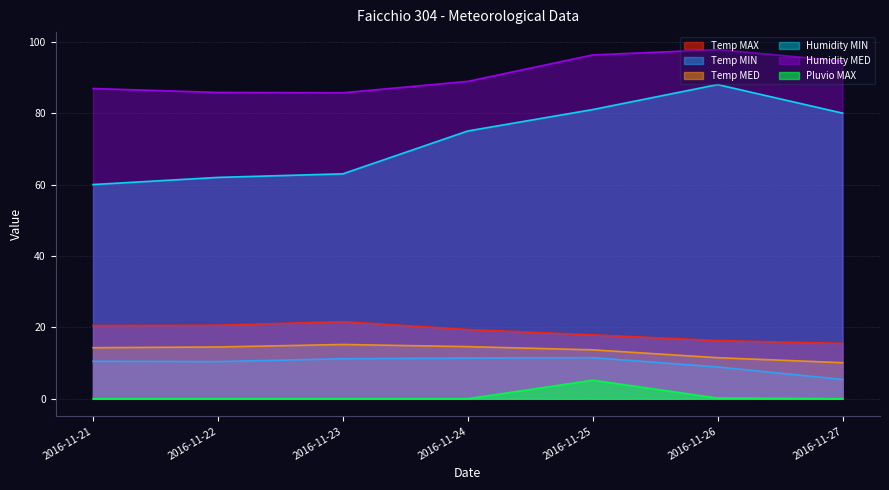

Between 2016-11-24 and 2016-11-27, which series saw the biggest shift?

Temp MIN